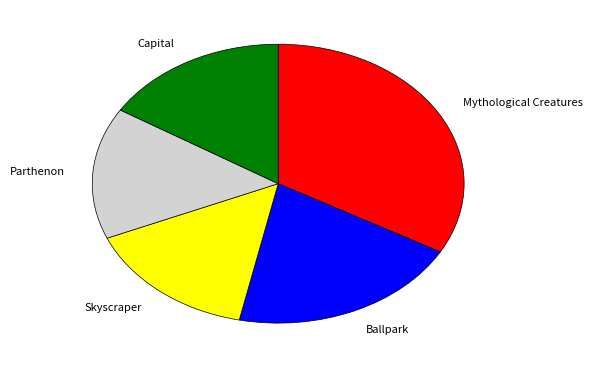

The Parthenon slice represents 8% of the pie. True or false?

False